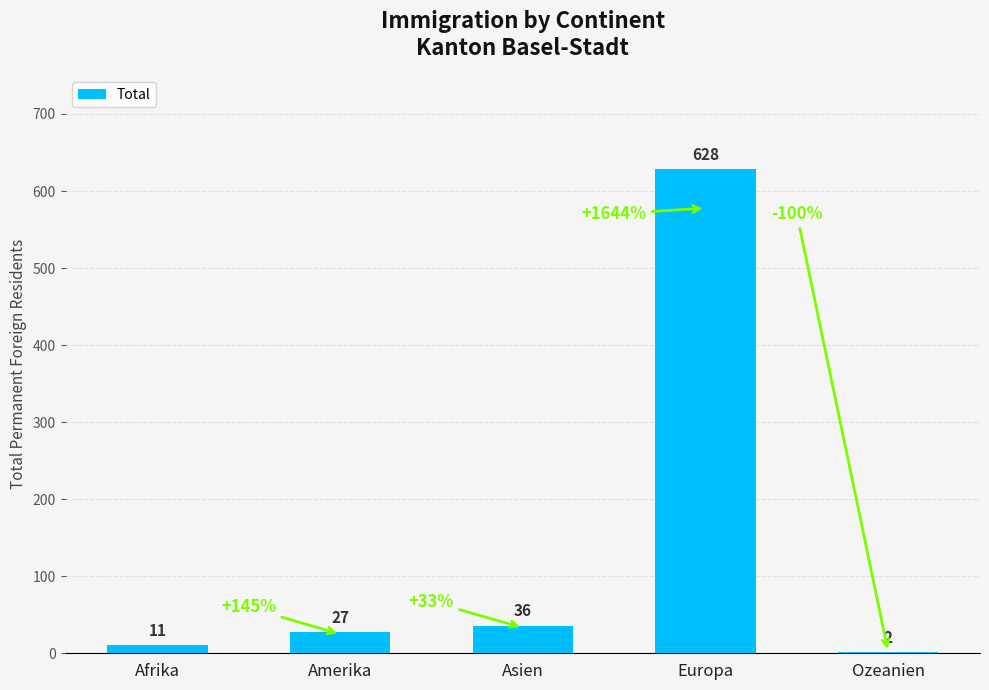

What is the greatest value displayed?

628